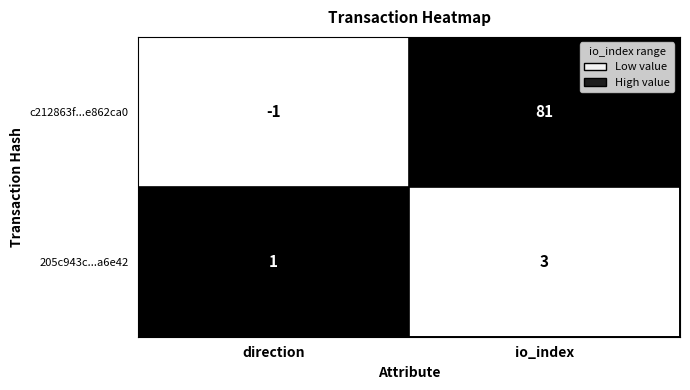

How many series are shown in this chart?

2